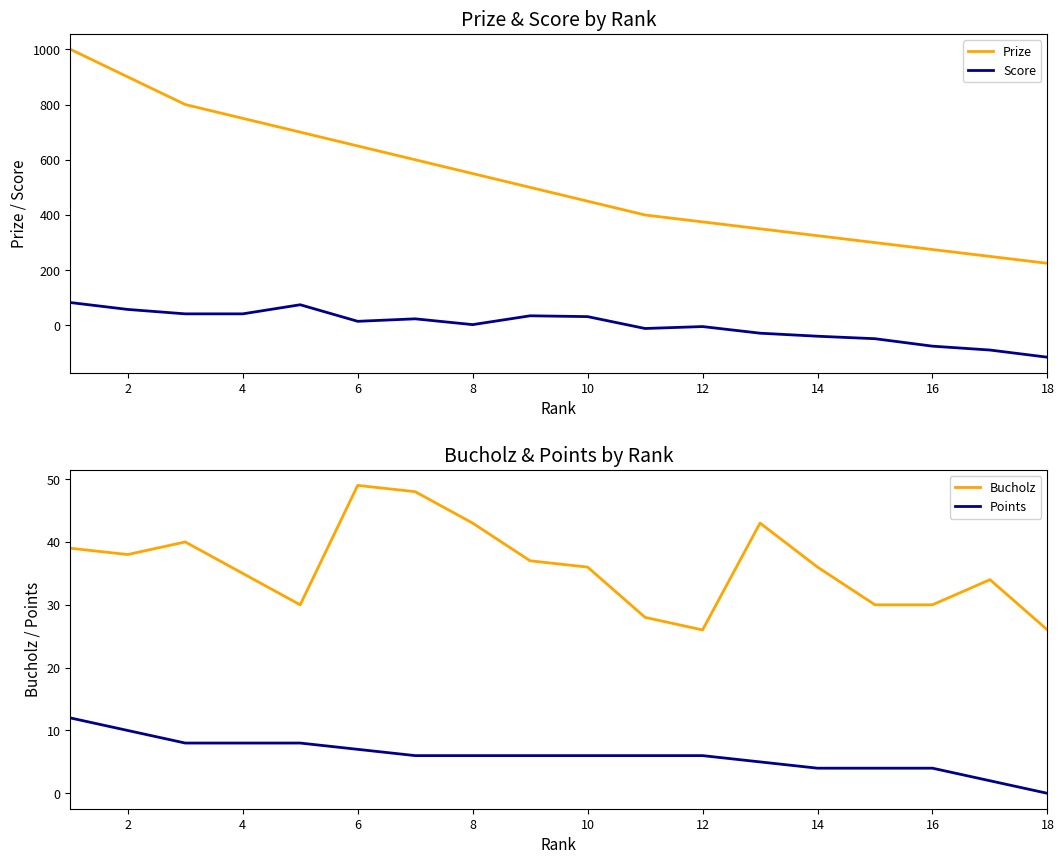

True or false: Prize and Score cross at least once.

False